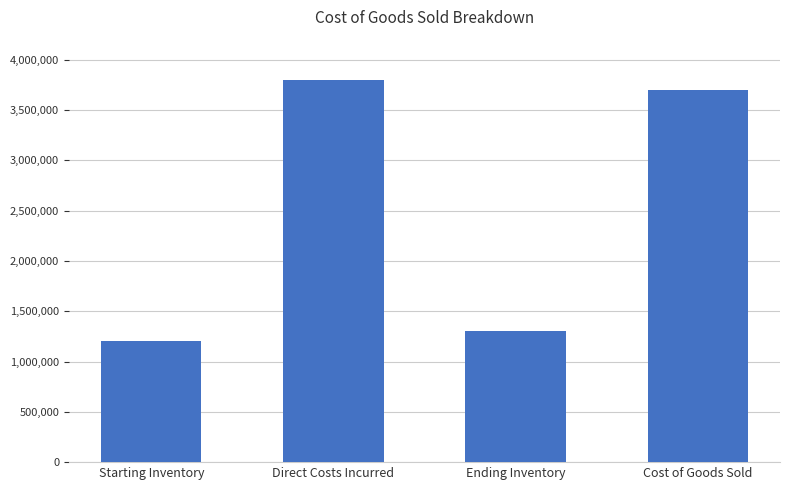

What is the value of the 3rd bar from the left?

1300000